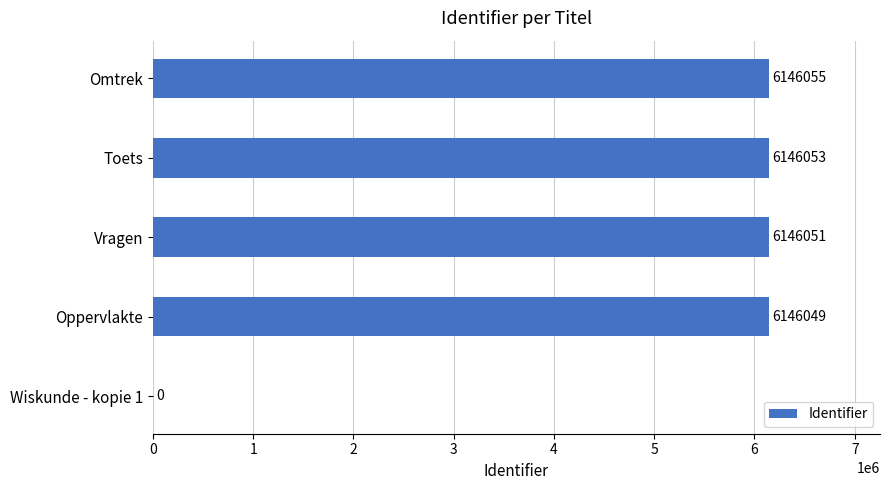

Which has a higher value, Omtrek or Vragen?

Omtrek